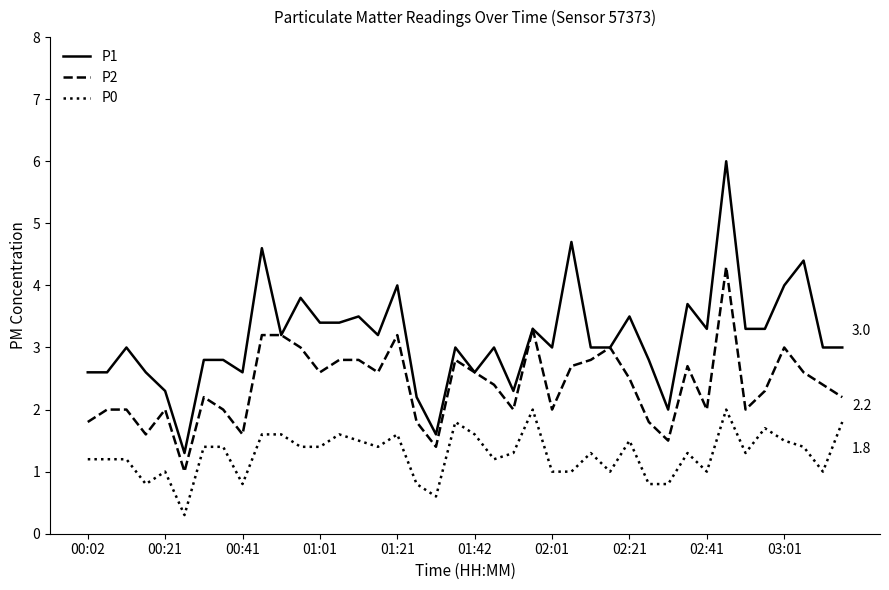

Rank the series by their average value, from highest to lowest.

P1, P2, P0